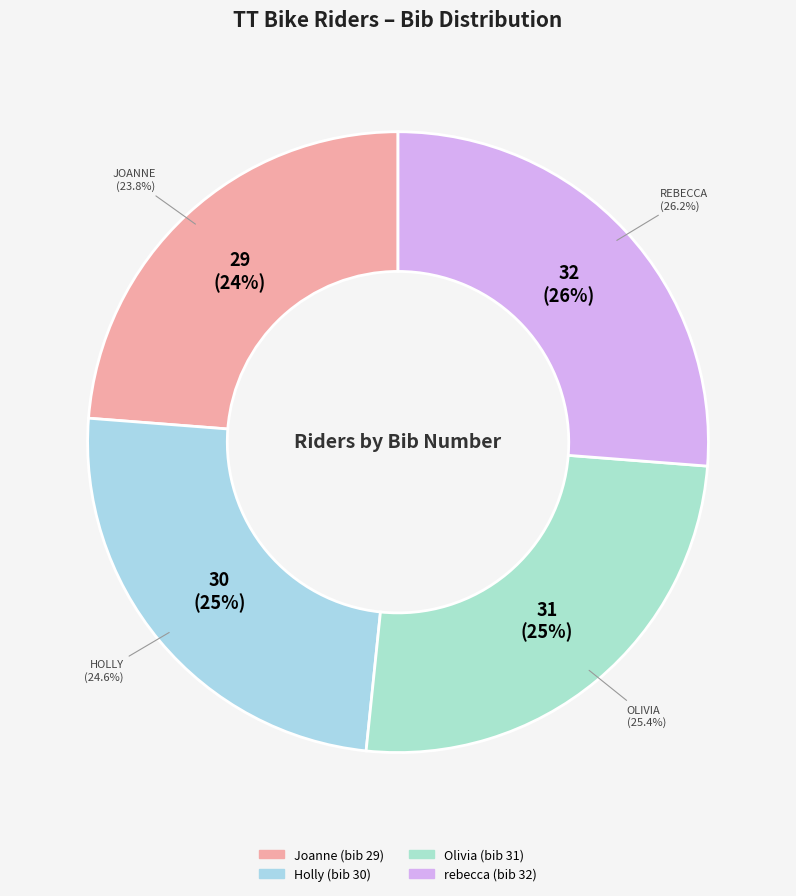

The Olivia slice represents 35% of the pie. True or false?

False